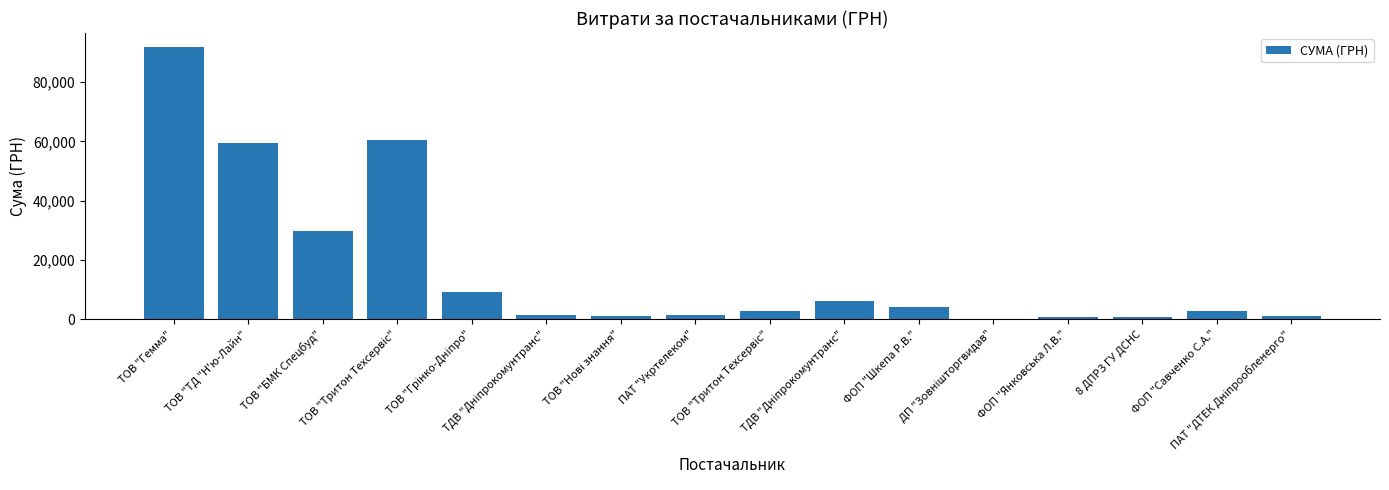

What is the sum of the values at ПАТ "ДТЕК Дніпрообленерго" and ТДВ "Дніпрокомунтранс"?

2476.0